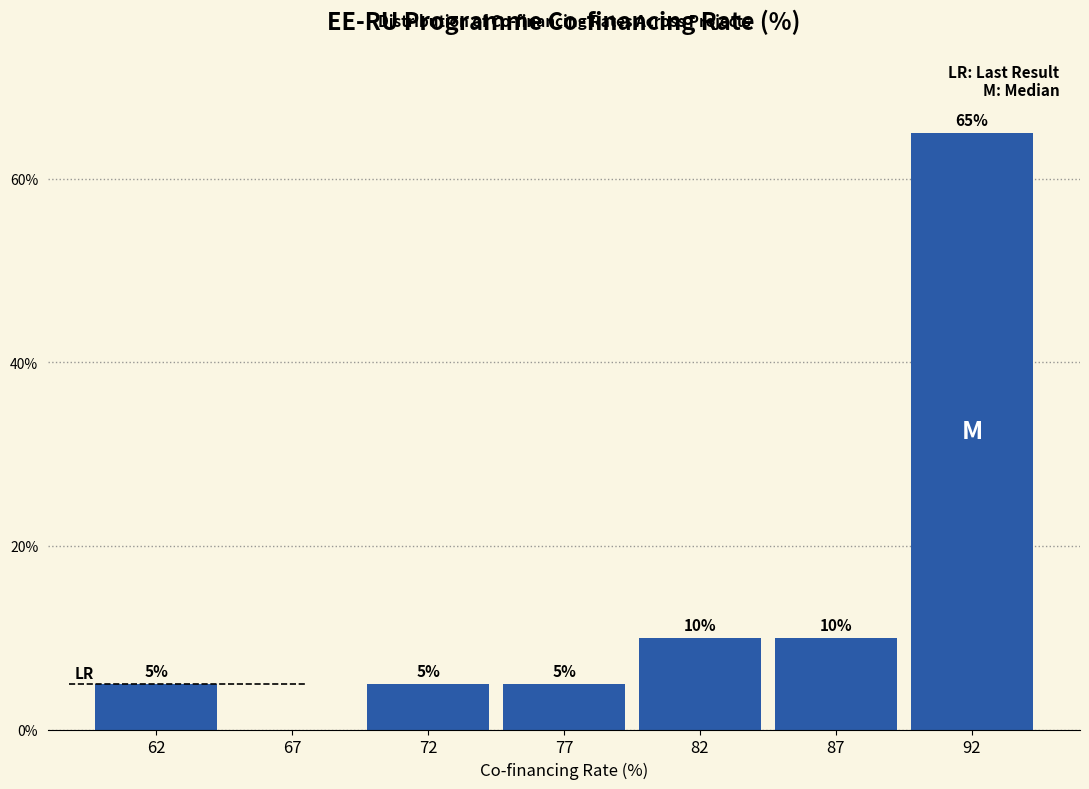

Reading left to right, transcribe all the data shown in this chart.

62=5	67=0	72=5	77=5	82=10	87=10	92=65